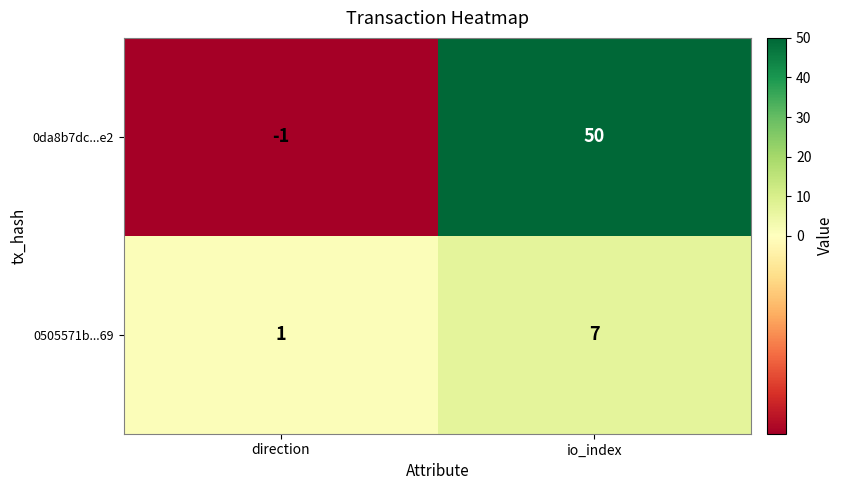

Which series has the largest total across all categories?

0da8b7dc...e2